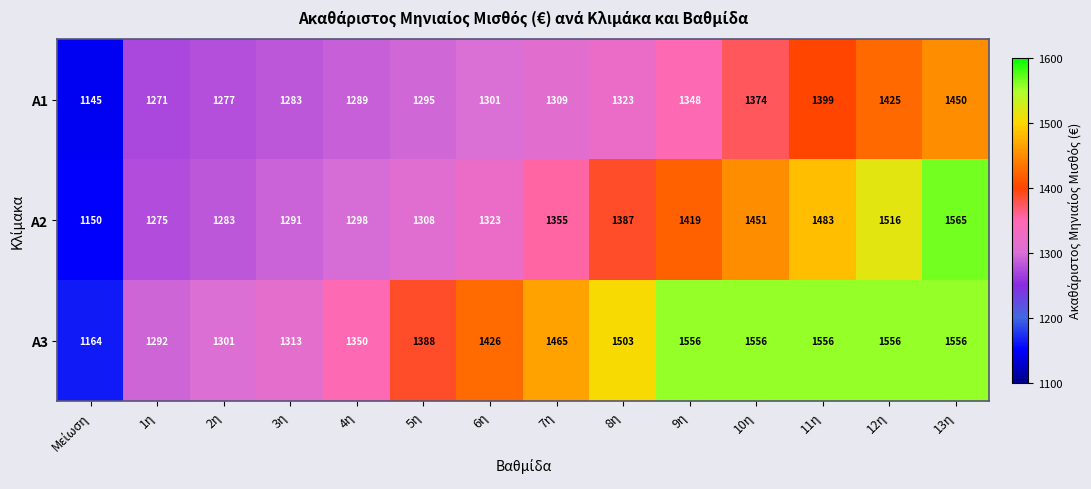

Which label corresponds to the largest value in the chart?

13η